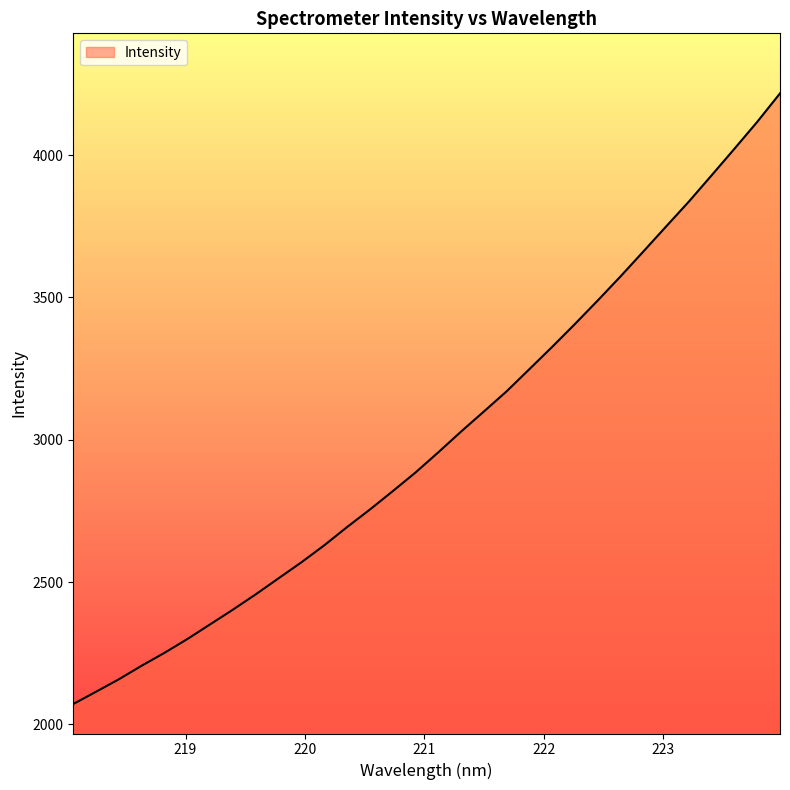

What is the smallest value displayed?

2071.9